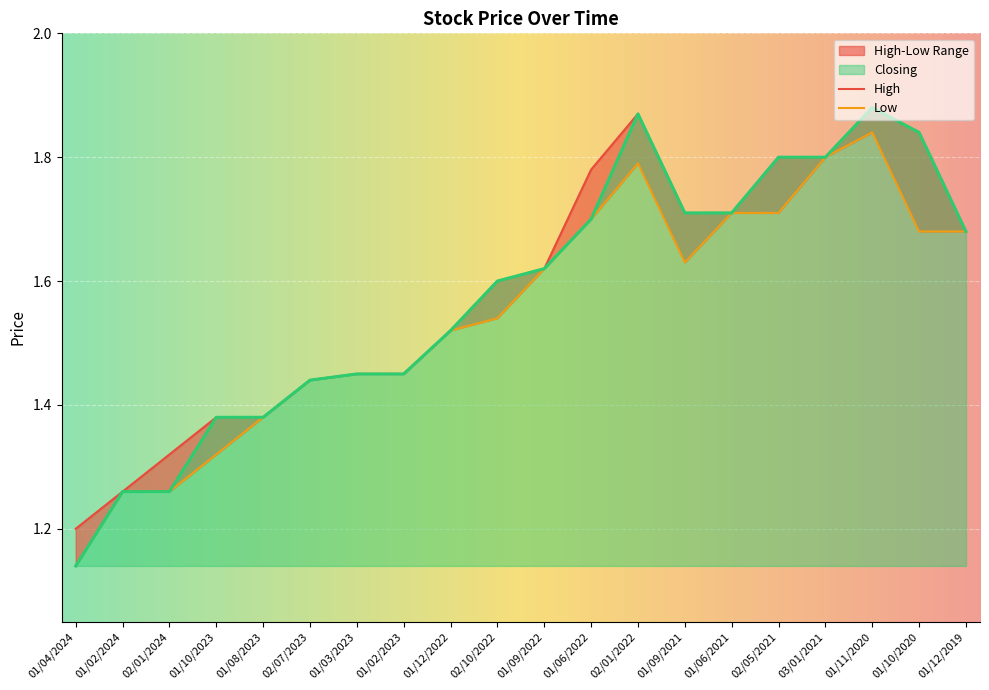

True or false: Closing and High intersect in this chart.

False